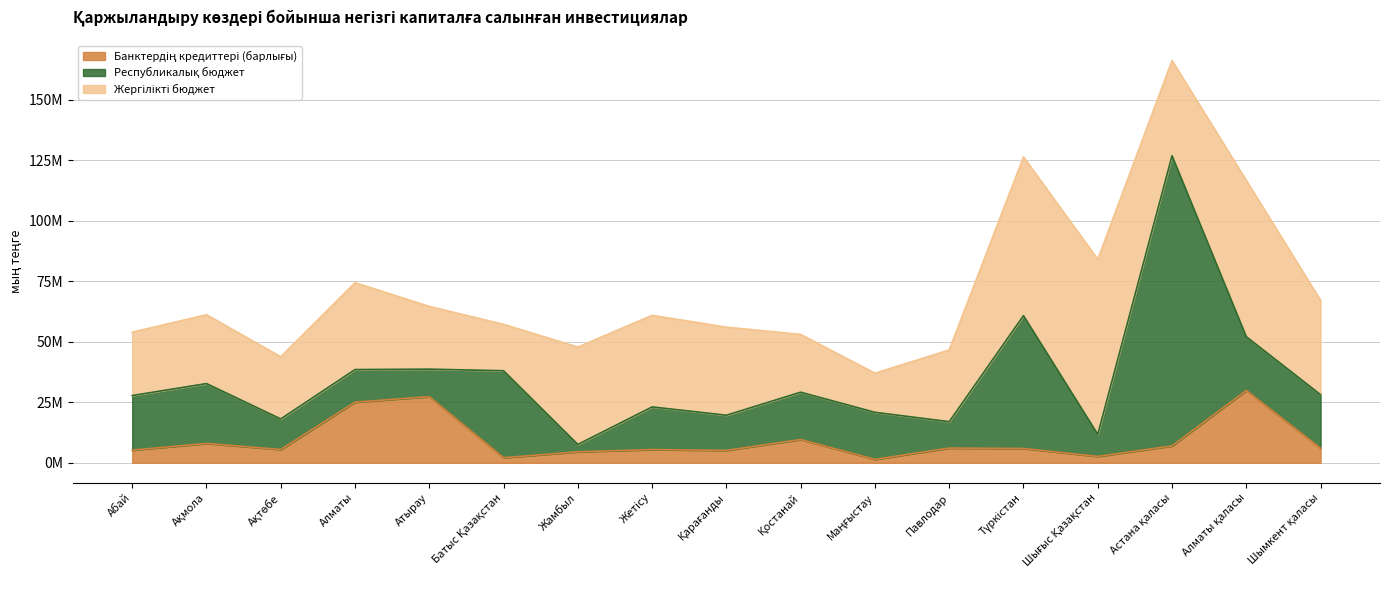

What is the sum of the Банктердің кредиттері (барлығы) values at Түркістан and Алматы?

30938058